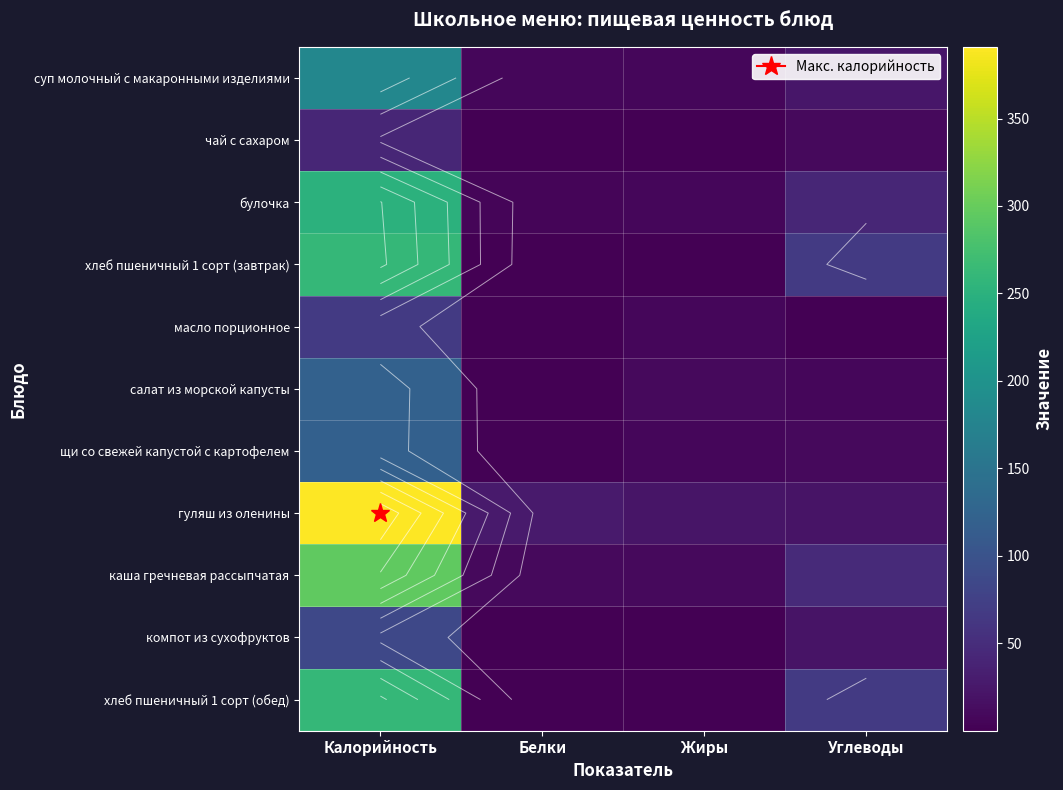

What value does the компот из сухофруктов series have at Углеводы?

20.1